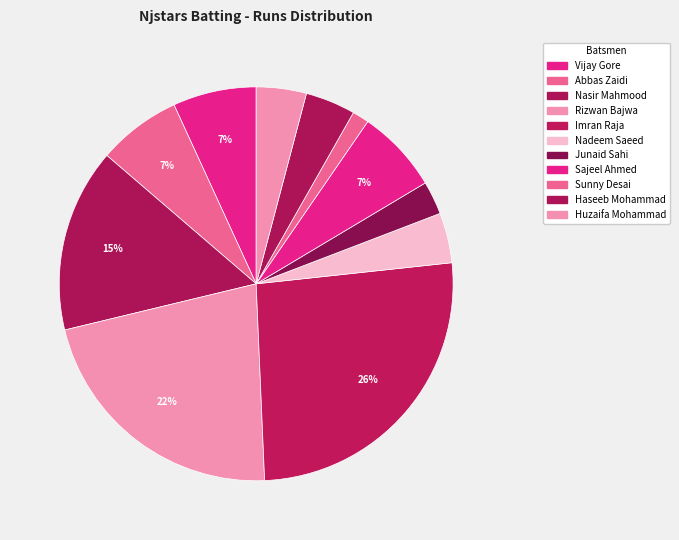

What portion of the pie excludes Haseeb Mohammad?

95.9%